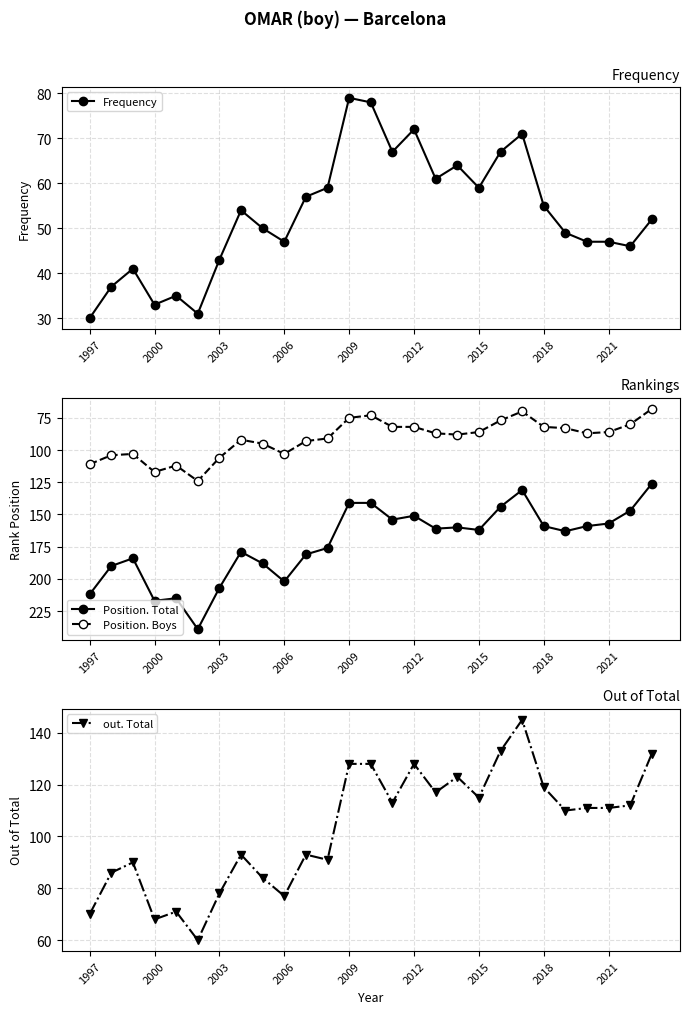

Rank the series at 14 from highest to lowest value.

Position. Total, out. Total, Position. Boys, Frequency